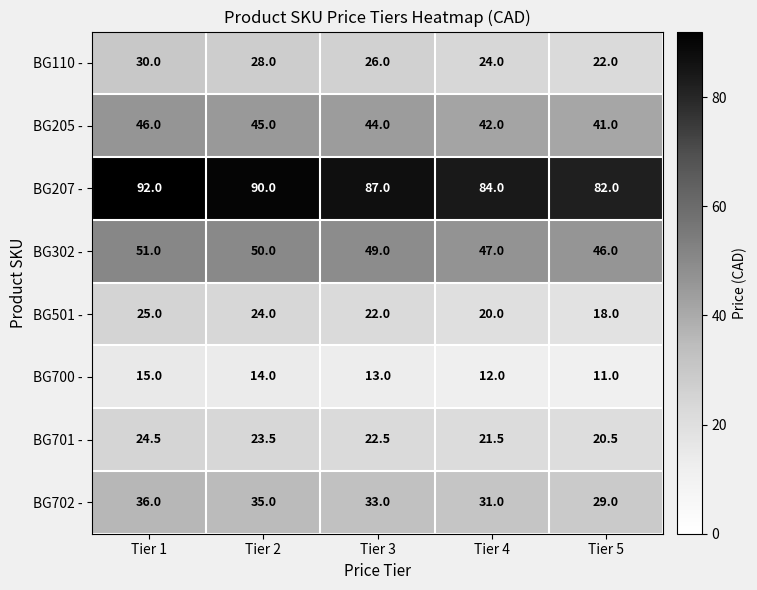

Which series has the largest range (max minus min)?

BG207 -